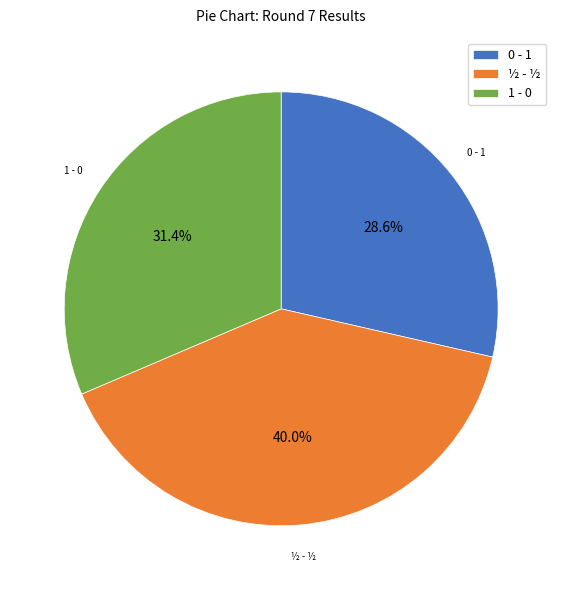

What is the ratio of the value at 0 - 1 to the value at ½ - ½?

0.7